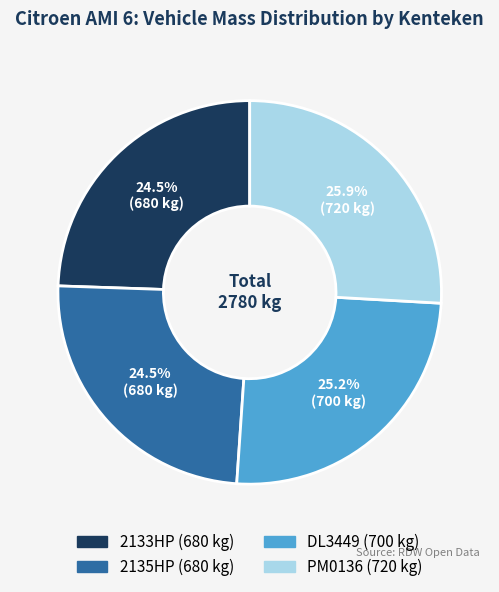

Which slice is the largest?

PM0136